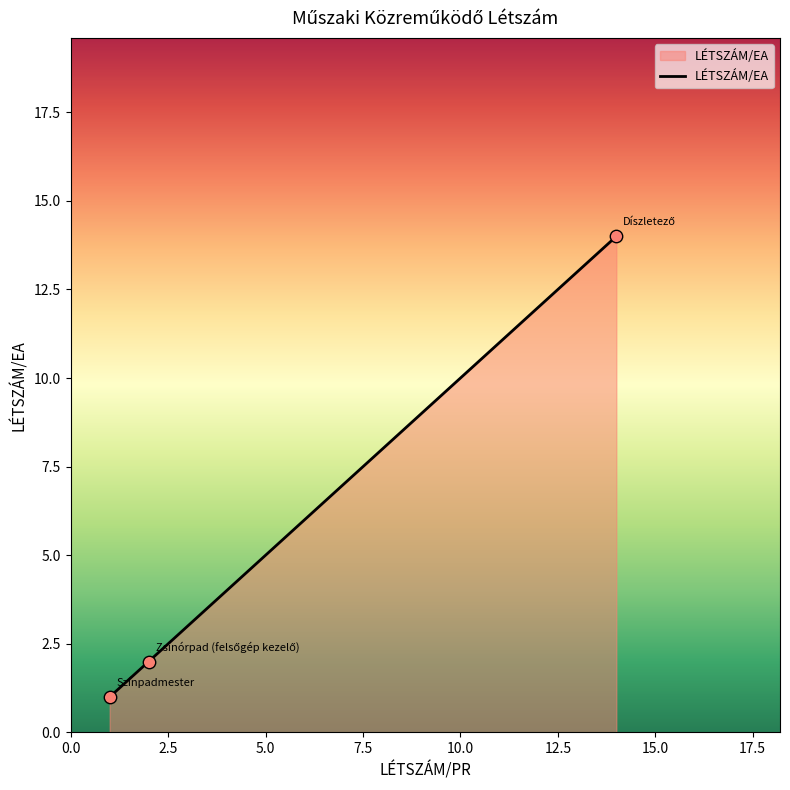

What is the sum of all values?

17